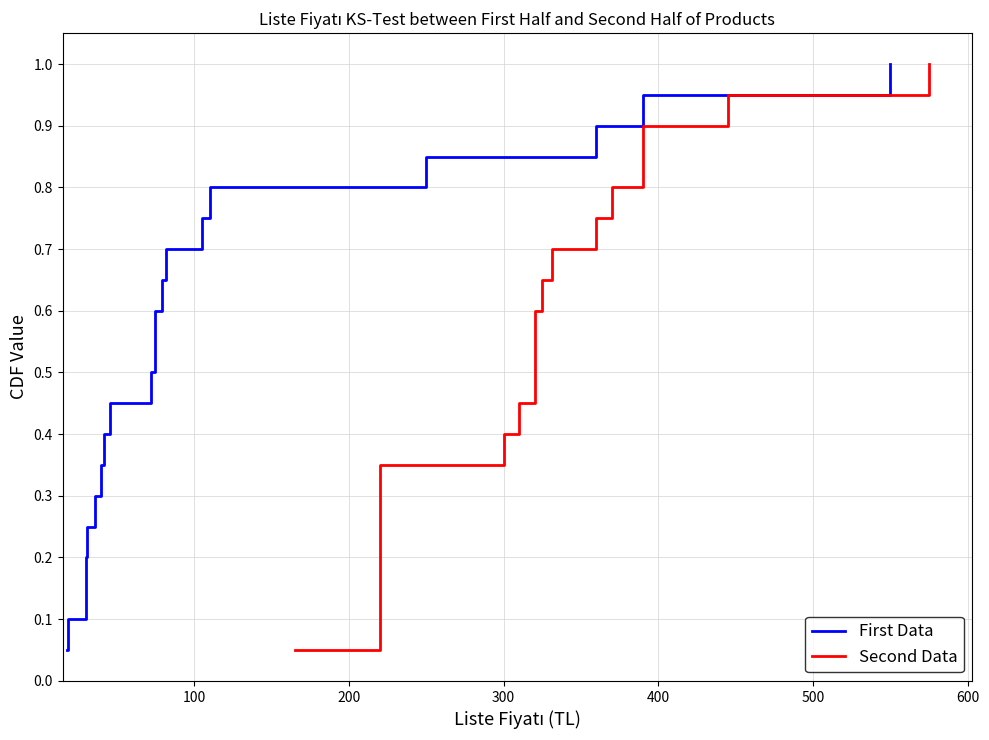

What is the difference between the maximum and minimum values in the First Data series?

0.9